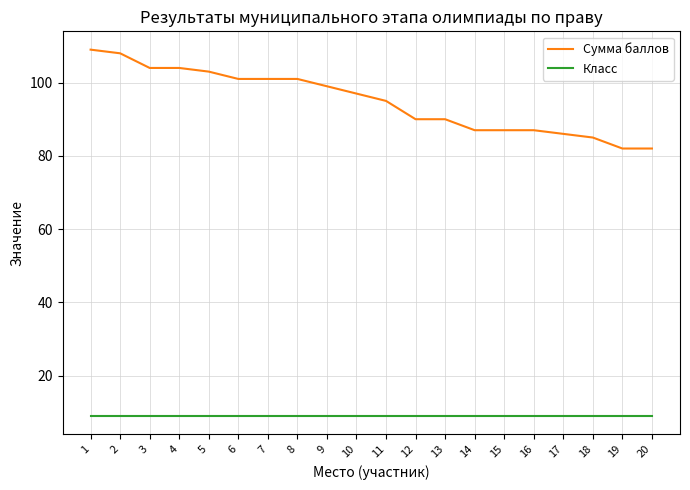

What is the sum of all Сумма баллов values?

1898